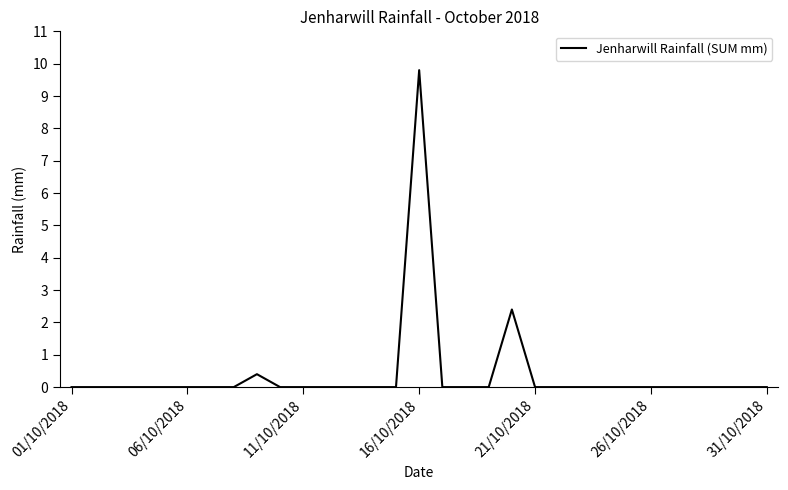

What is the maximum value shown in the chart?

9.8